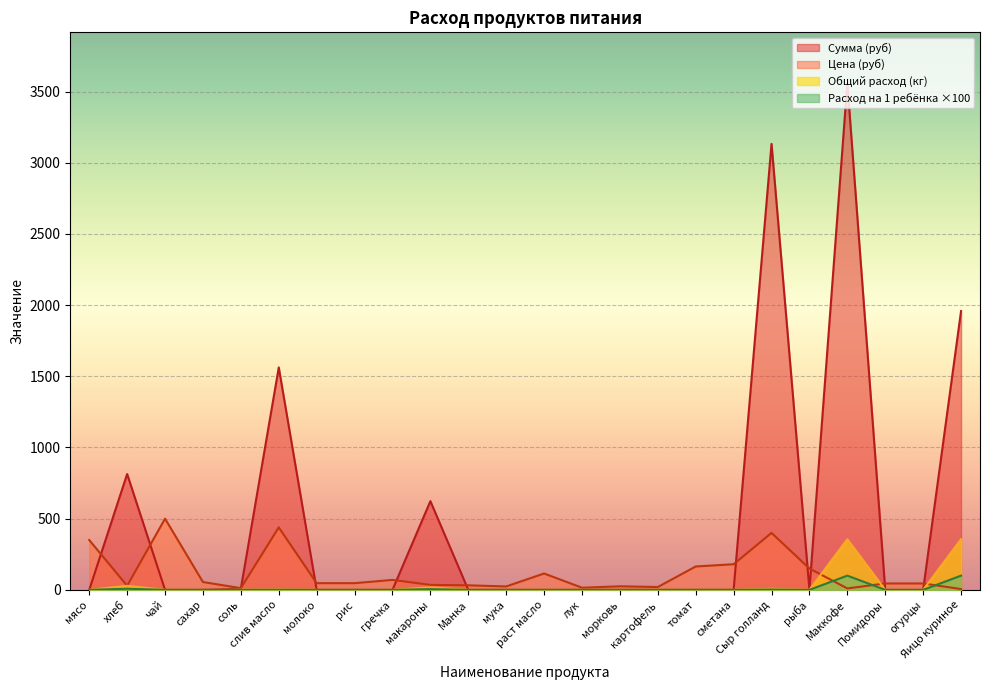

Is it true that Общий расход equals 0.0 at мука?

True